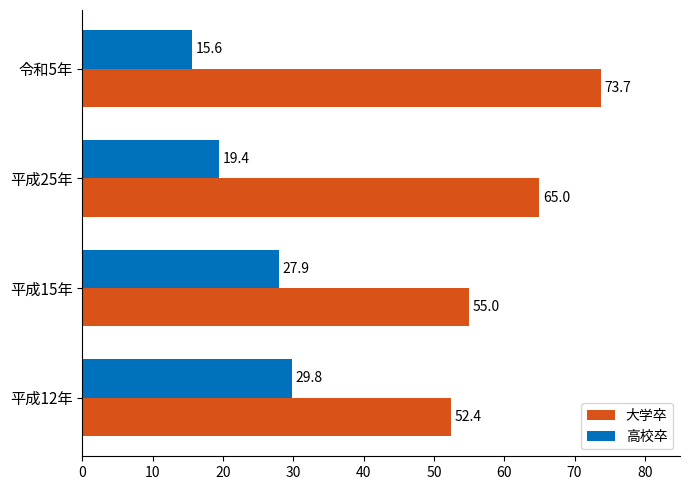

True or false: 高校卒 has a value of 27.9 at 平成15年.

True